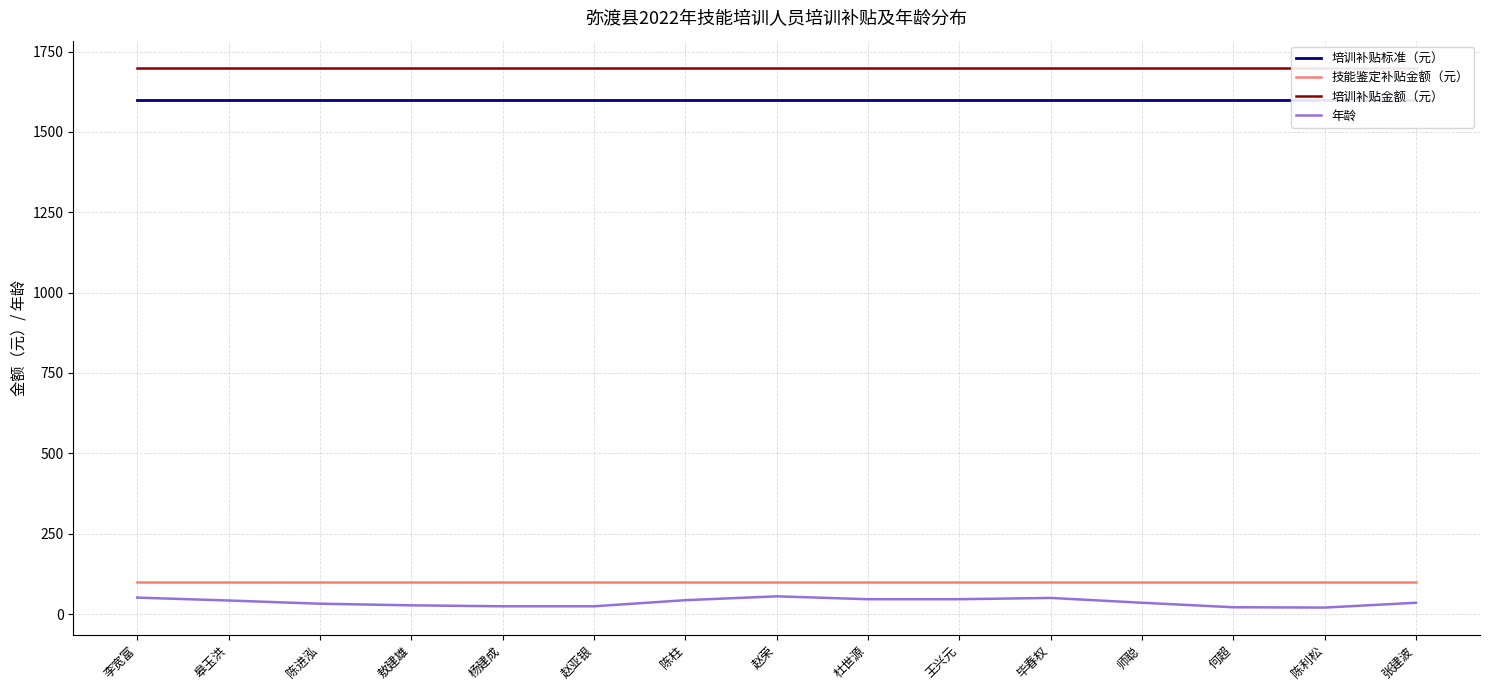

How many data points does each series have?

15